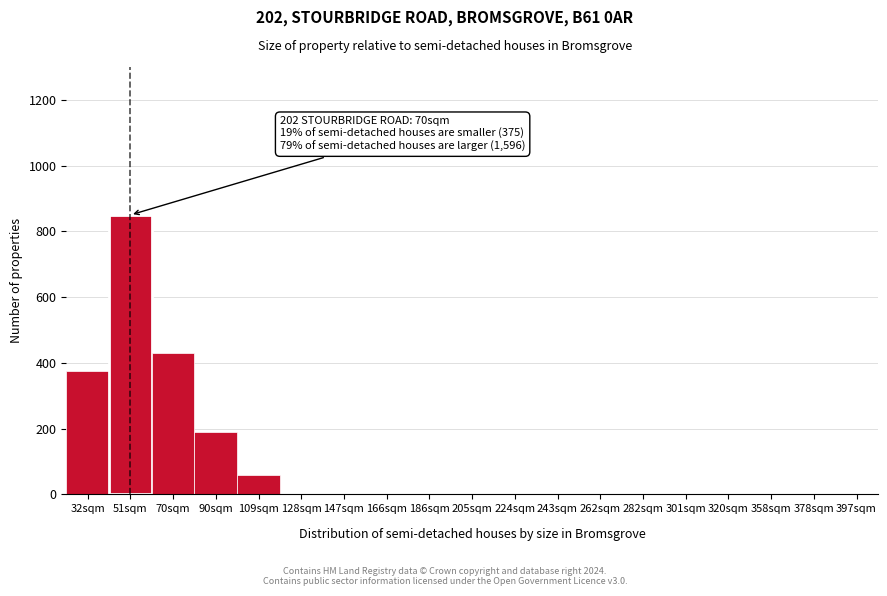

Reading left to right, list all the values displayed in this chart.

32sqm=375	51sqm=850	70sqm=430	90sqm=190	109sqm=60	128sqm=0	147sqm=0	166sqm=0	186sqm=0	205sqm=0	224sqm=0	243sqm=0	262sqm=0	282sqm=0	301sqm=0	320sqm=0	358sqm=0	378sqm=0	397sqm=0